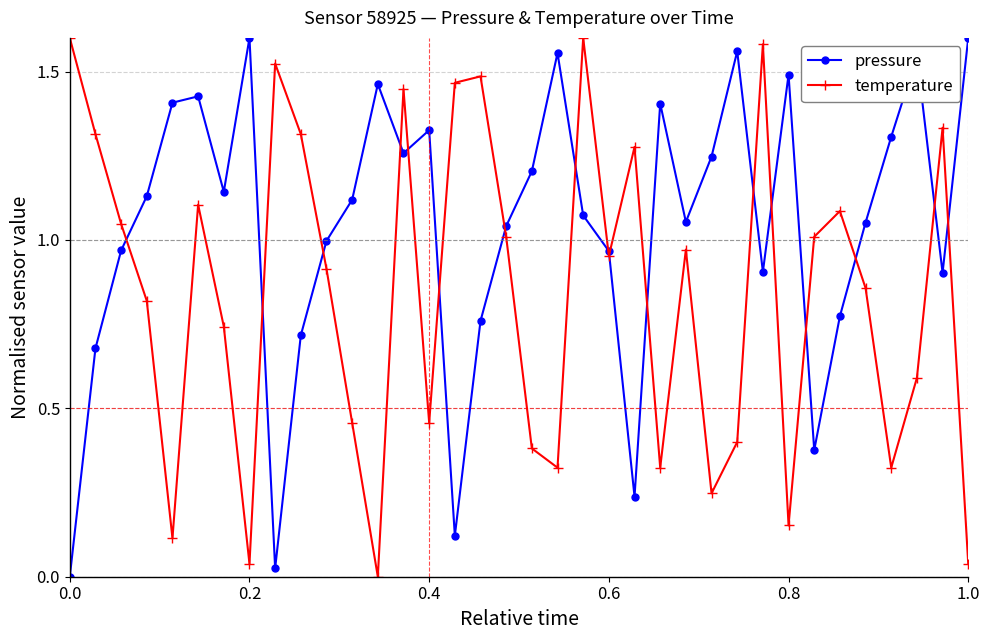

What is the value of the temperature point at the 34th from the left?

0.6